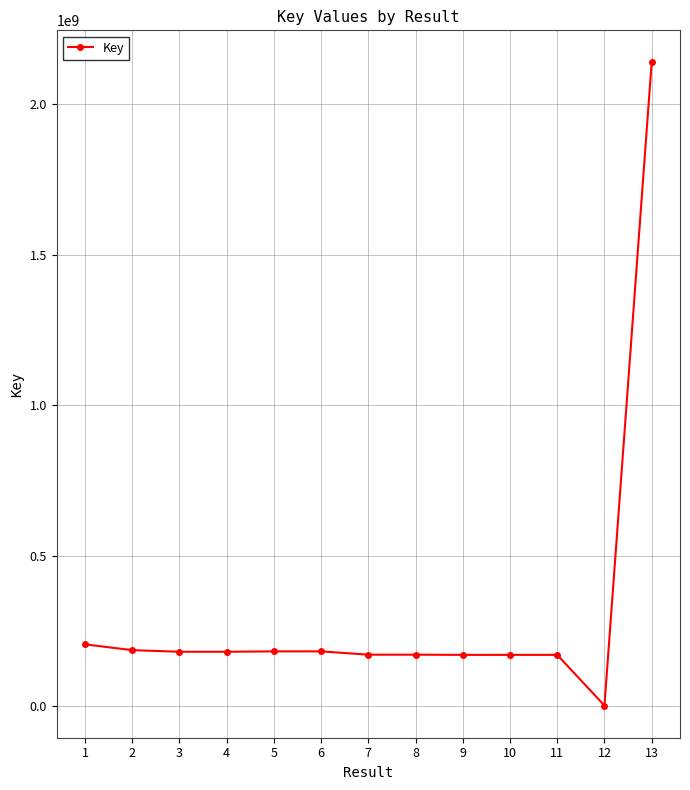

What is the maximum value shown in the chart?

2137762240